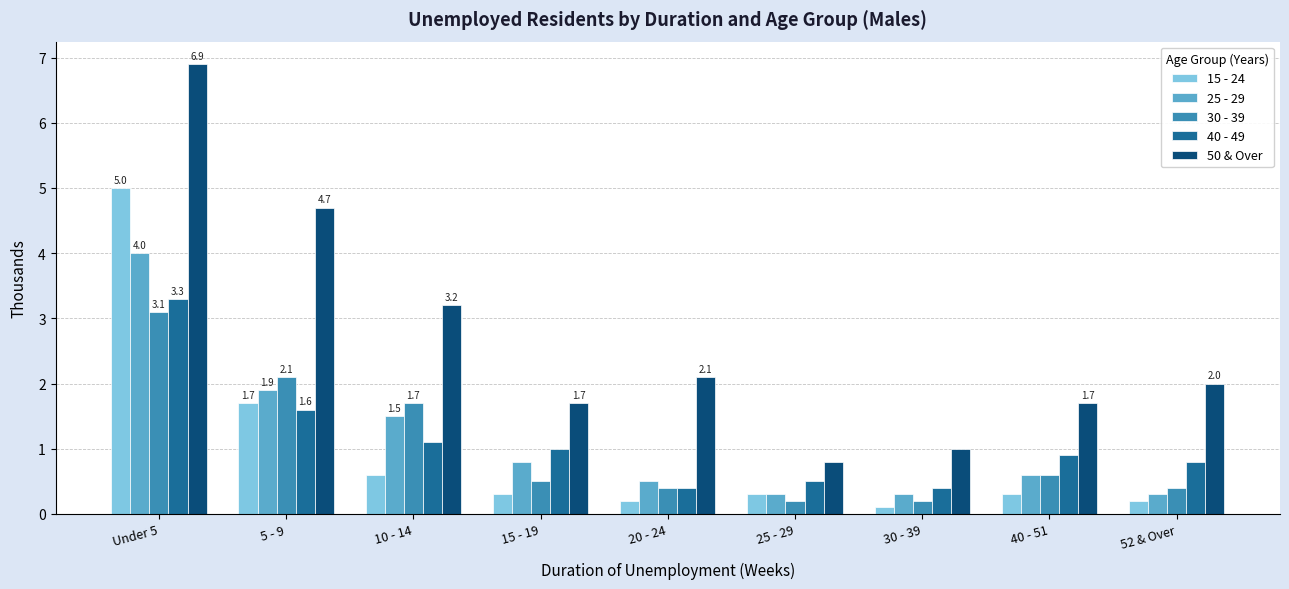

What is the sum of all 25 - 29 values?

10.2